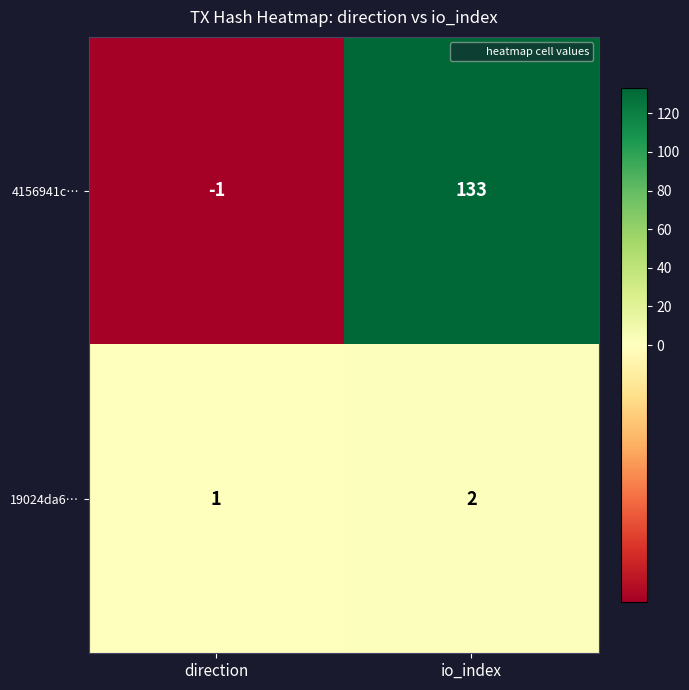

What is the spread (max minus min) of values at io_index?

131